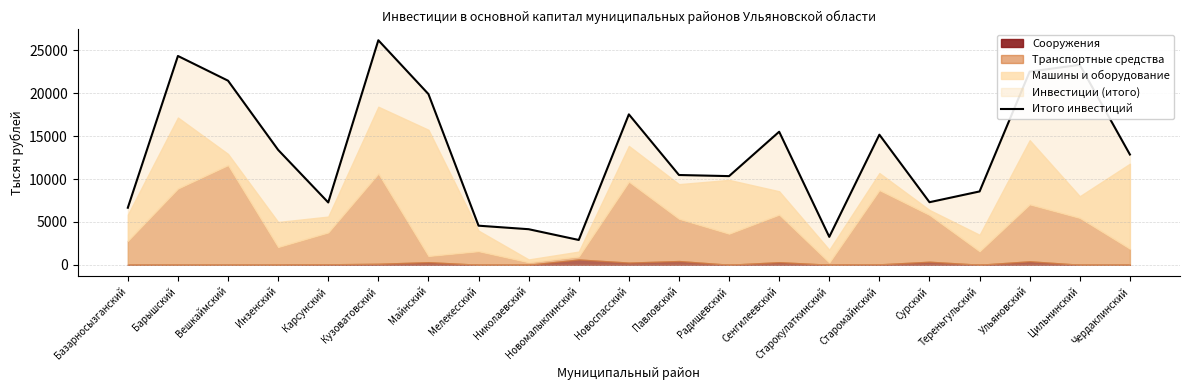

What is the change in value from Карсунский to Ульяновский?

+15265